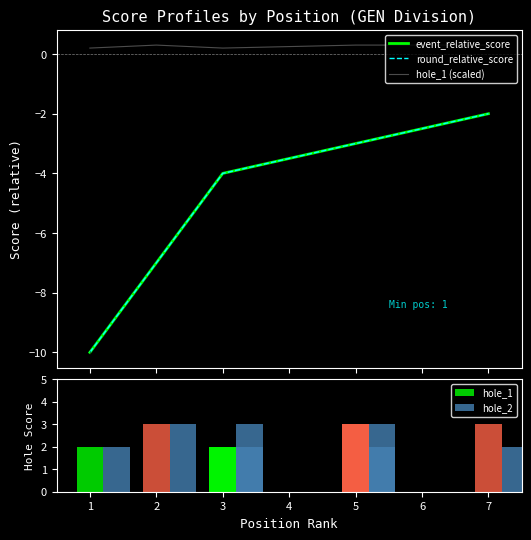

Rank the categories by hole_1 (scaled) value from lowest to highest.

1, 3, 3, 2, 5, 5, 7